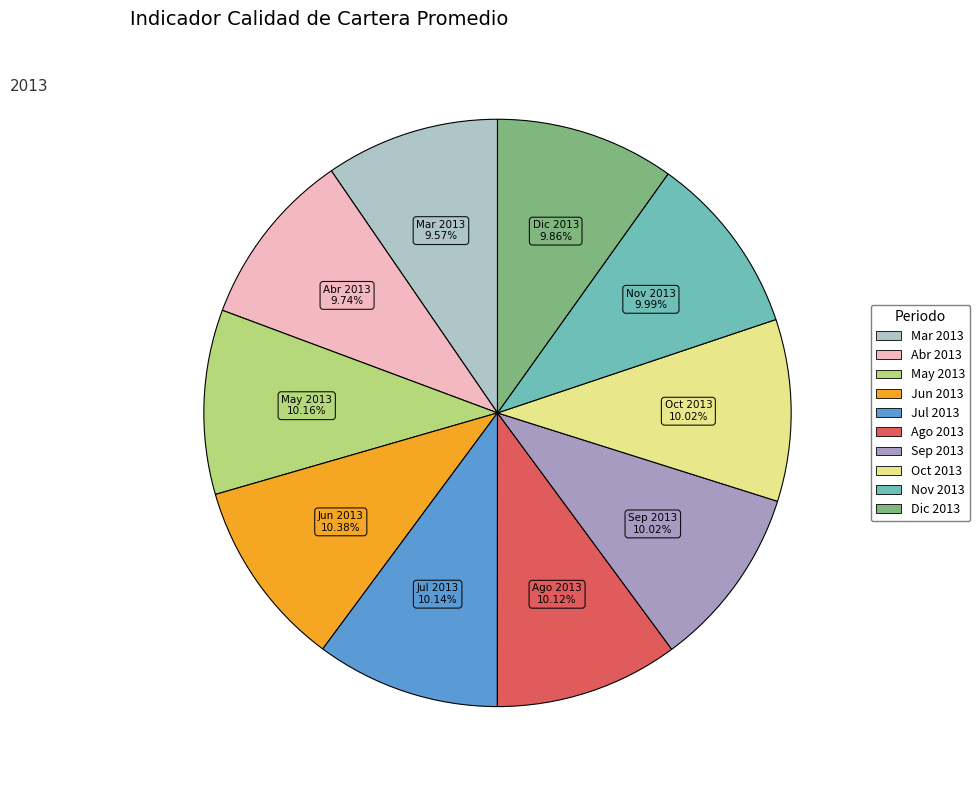

How many slices are in this pie chart?

10